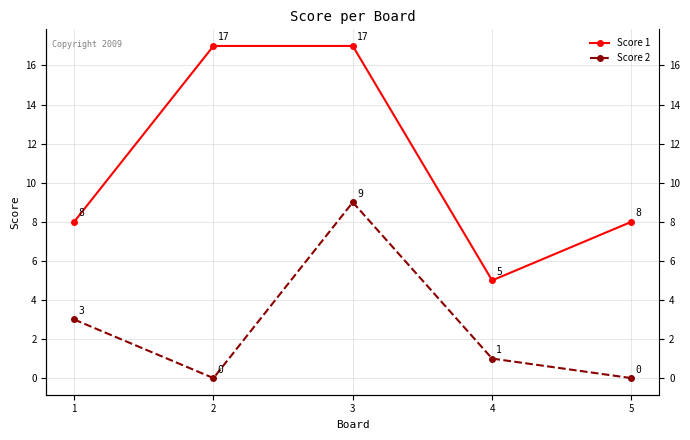

How many lines are shown in the chart?

2